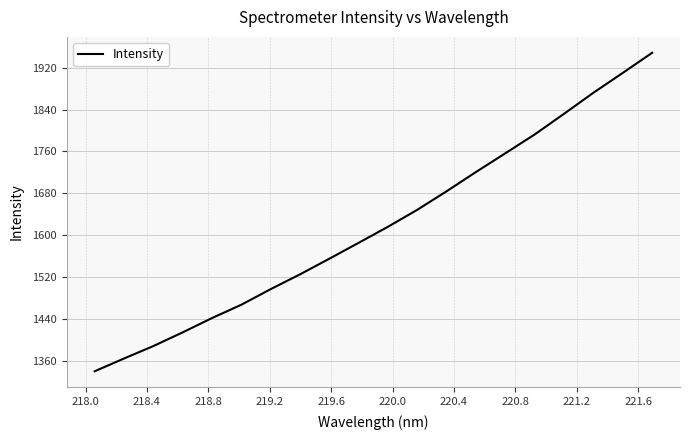

How many distinct data groups are displayed?

1